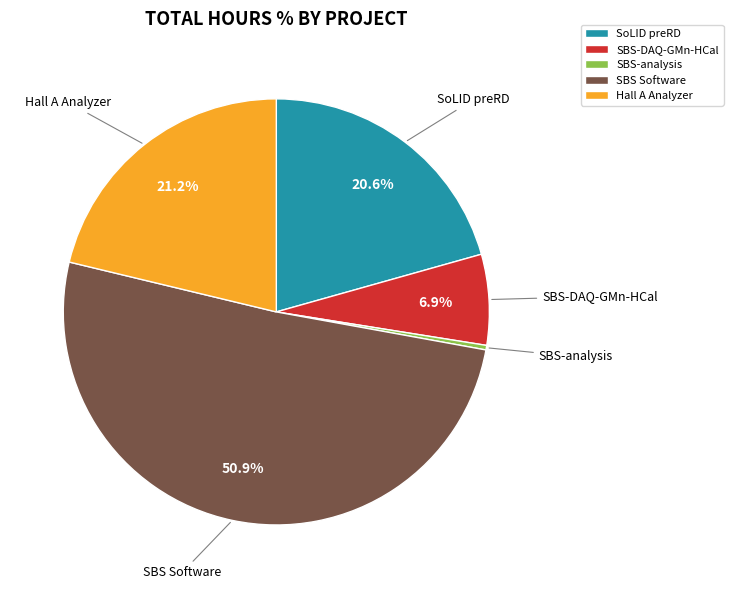

To the nearest percent, what is the difference between the largest and smallest slice percentages?

51%